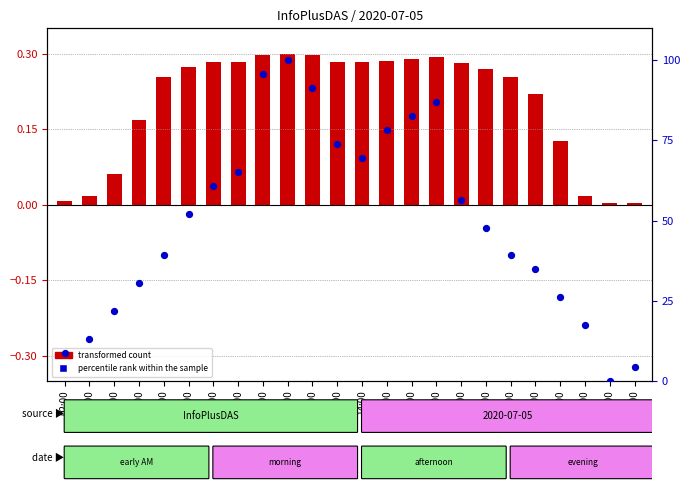

What are all the series names shown in the legend?

transformed count, percentile rank within the sample